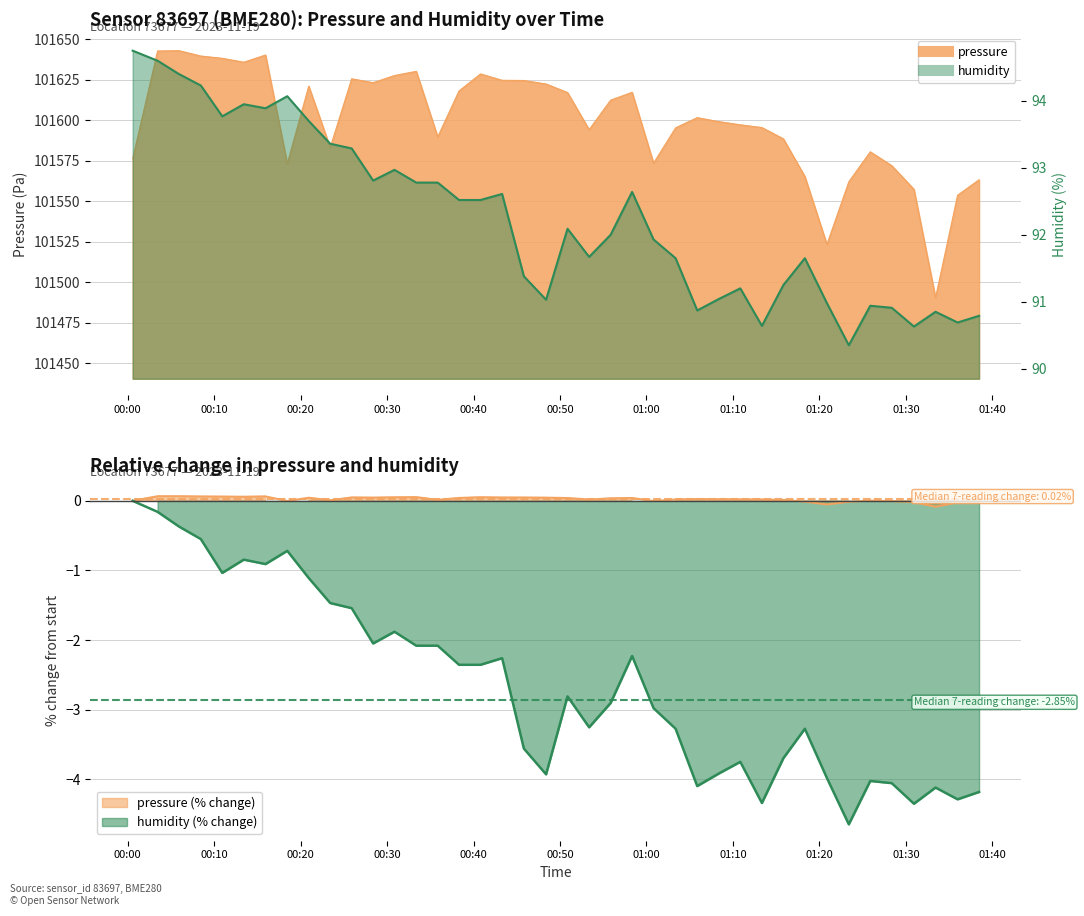

True or false: pressure has more than 1 interior local peaks.

True